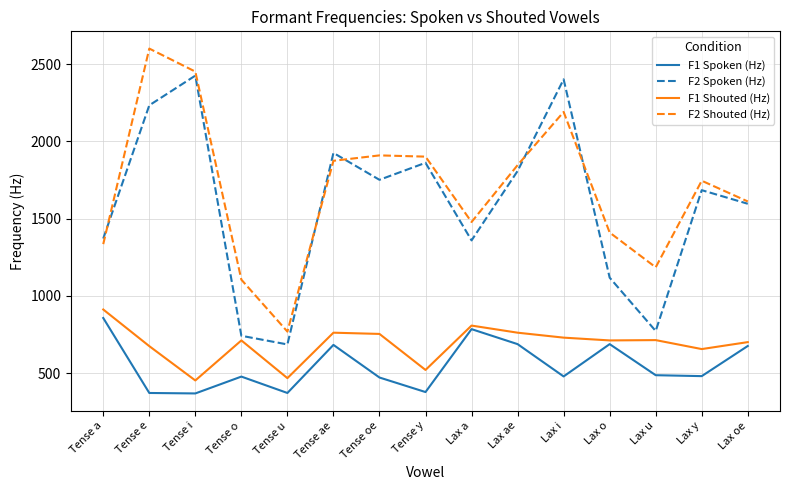

The value of F2 Shouted (Hz) at Lax a is 2146. True or false?

False